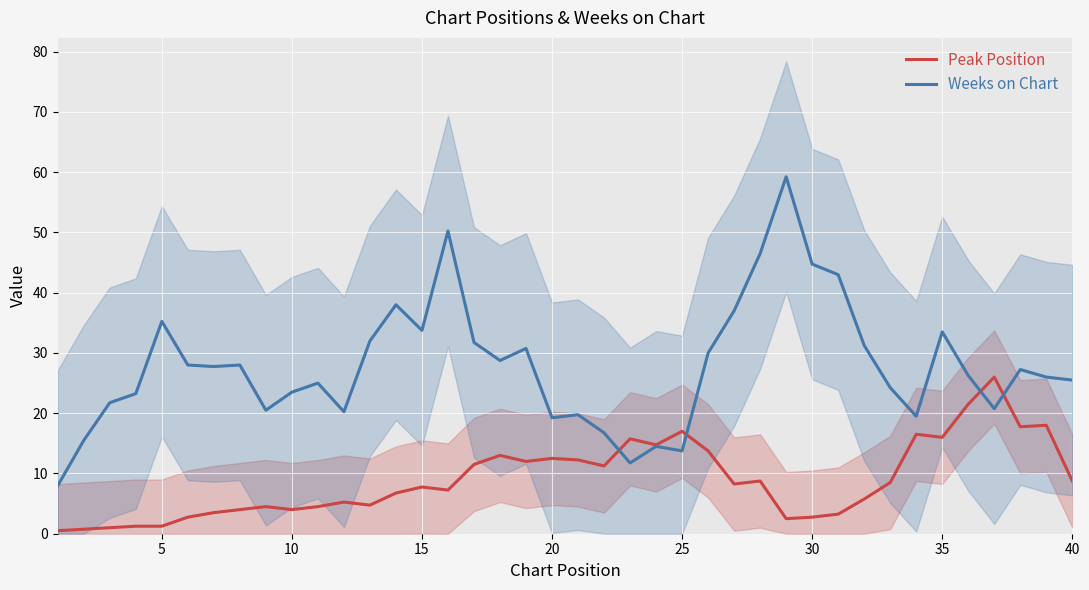

Reading right to left, extract all data points from this chart.

Peak Position: 8.8	18.0	17.8	26.0	21.5	16.0	16.5	8.5	5.8	3.2	2.8	2.5	8.8	8.2	13.8	17.0	14.8	15.8	11.2	12.2	12.5	12.0	13.0	11.5	7.2	7.8	6.8	4.8	5.2	4.5	4.0	4.5	4.0	3.5	2.8	1.2	1.2	1.0	0.8	0.5
Weeks on Chart: 25.5	26.0	27.2	20.8	26.2	33.5	19.5	24.2	31.2	43.0	44.8	59.2	46.5	37.0	30.0	13.8	14.5	11.8	16.8	19.8	19.2	30.8	28.8	31.8	50.2	33.8	38.0	32.0	20.2	25.0	23.5	20.5	28.0	27.8	28.0	35.2	23.2	21.8	15.5	8.0